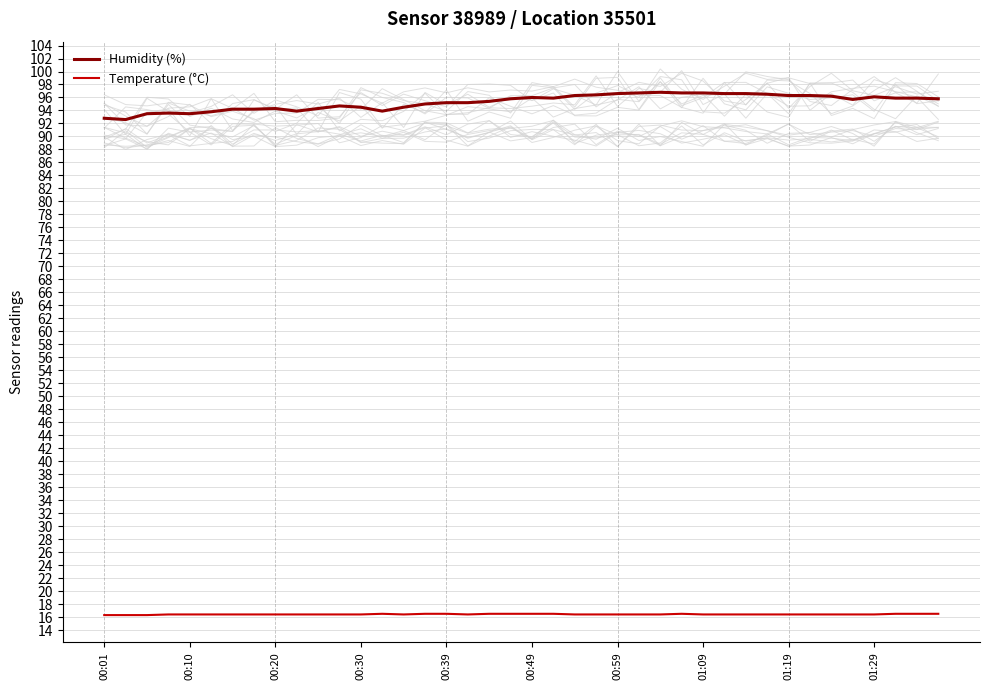

True or false: Temperature (°C) has more than 2 interior local peaks.

False